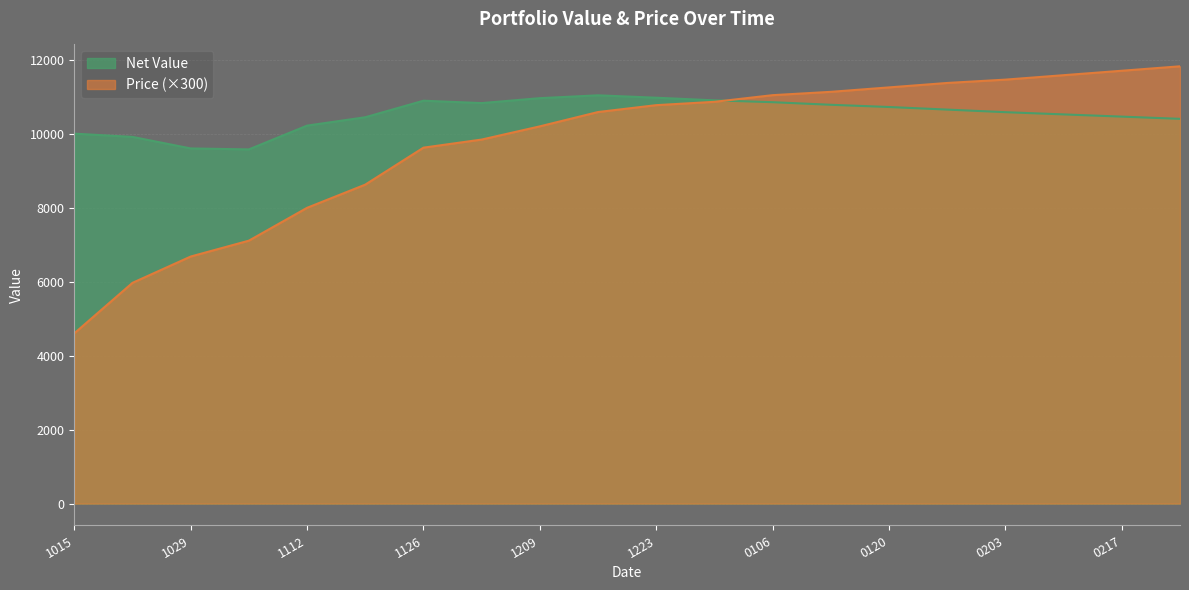

What are all the series names shown in the legend?

Net Value, Price (×300)